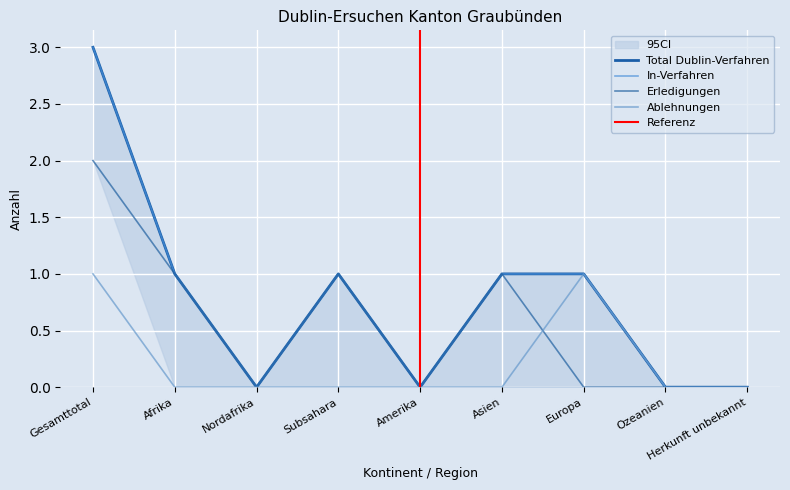

In In-Verfahren, how many points are lower than both neighbors (excluding endpoints)?

2